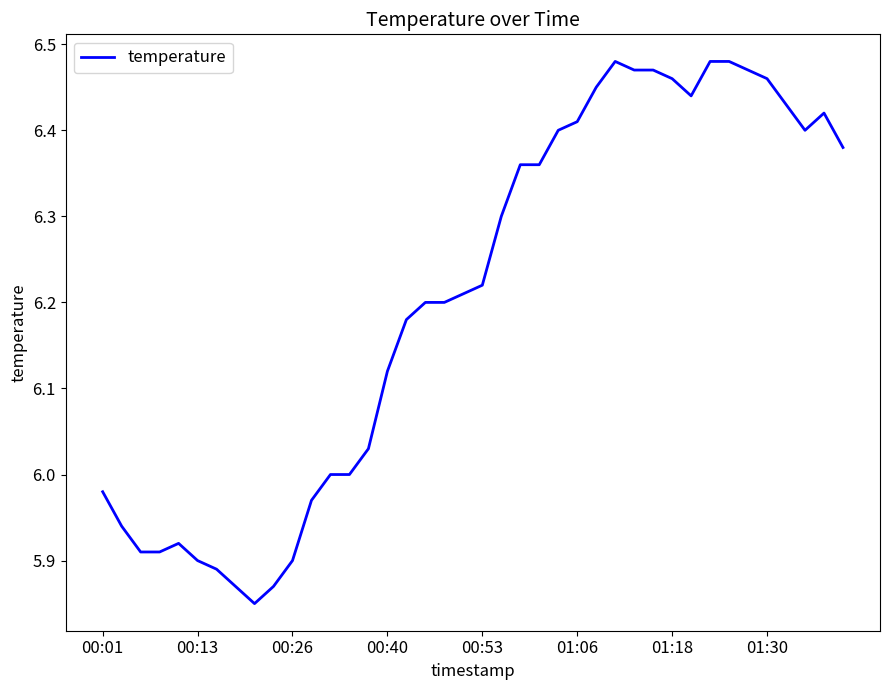

Reading left to right, list all the values displayed in this chart.

6.0	5.9	5.9	5.9	5.9	5.9	5.9	5.9	5.8	5.9	5.9	6.0	6.0	6.0	6.0	6.1	6.2	6.2	6.2	6.2	6.2	6.3	6.4	6.4	6.4	6.4	6.5	6.5	6.5	6.5	6.5	6.4	6.5	6.5	6.5	6.5	6.4	6.4	6.4	6.4